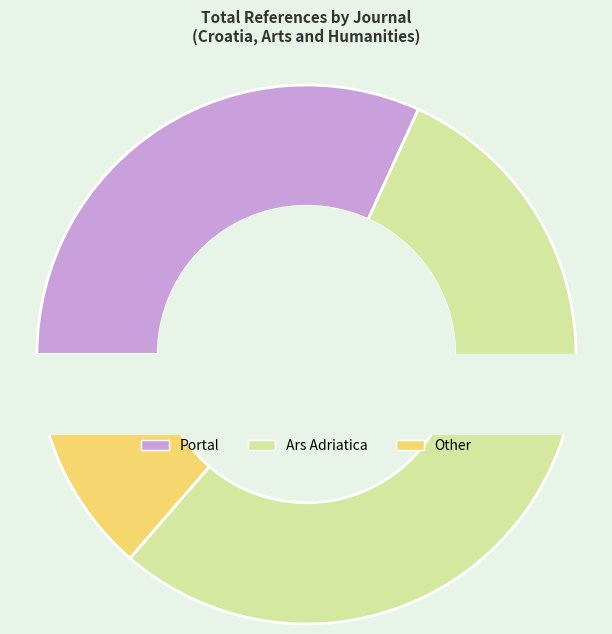

The Portal slice represents 30% of the pie. True or false?

False